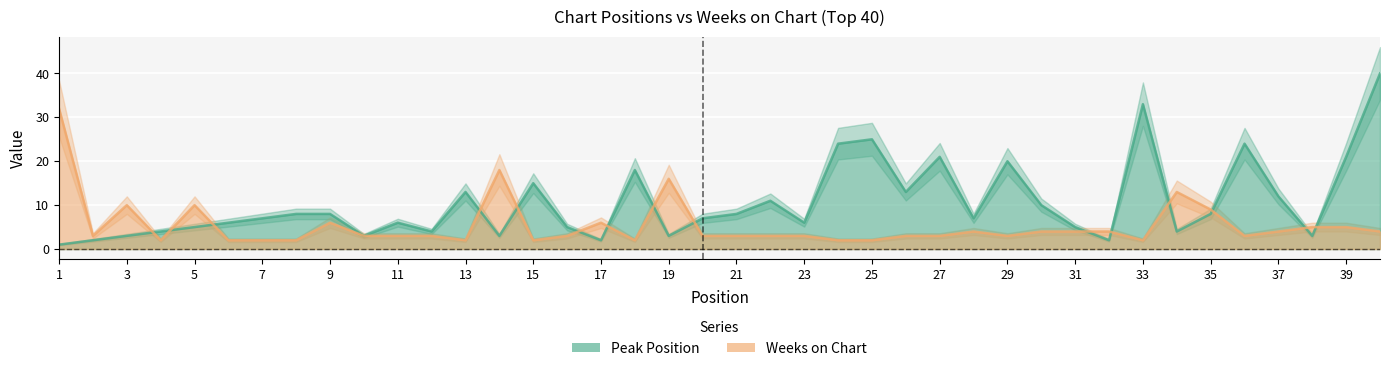

Is the value of Weeks on Chart at 11 greater than the value of Peak Position at 25?

No